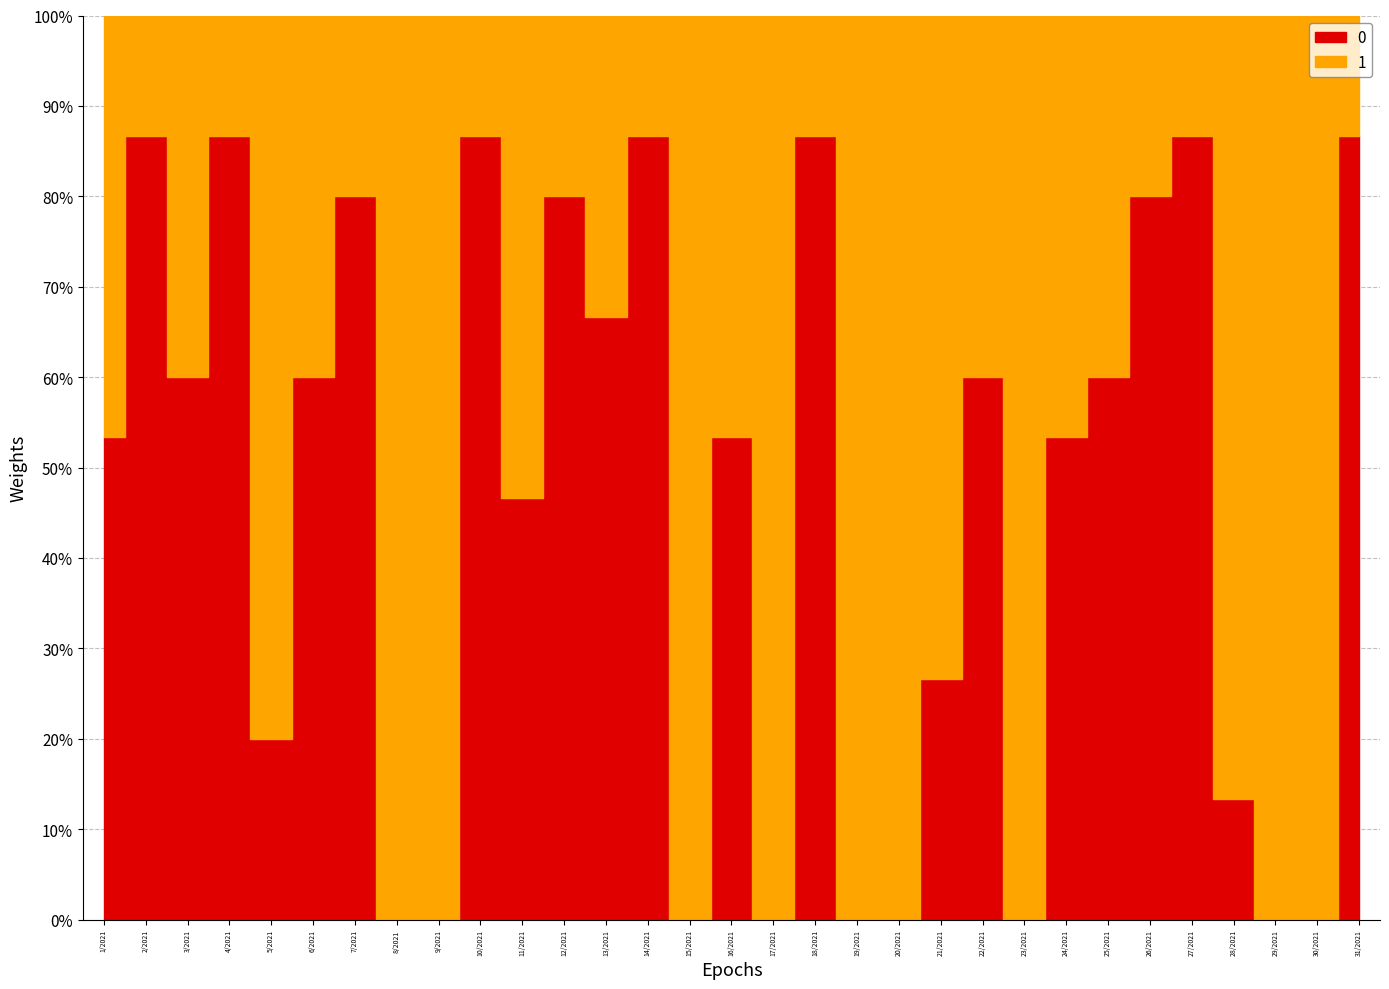

At which category does the chart reach its minimum across all series?

8/2021